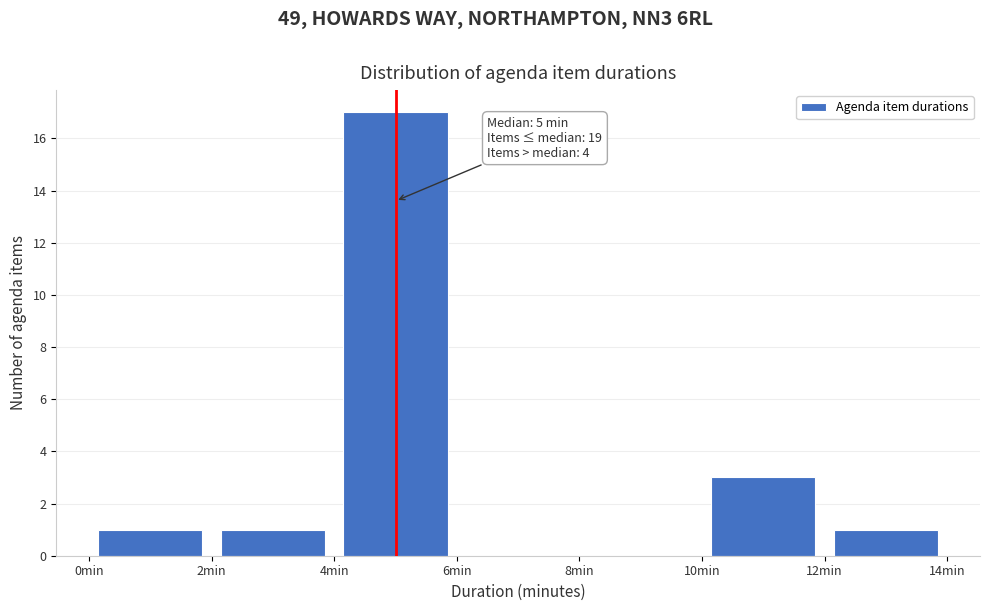

Which range on the x-axis has the tallest bar?

4 to 6